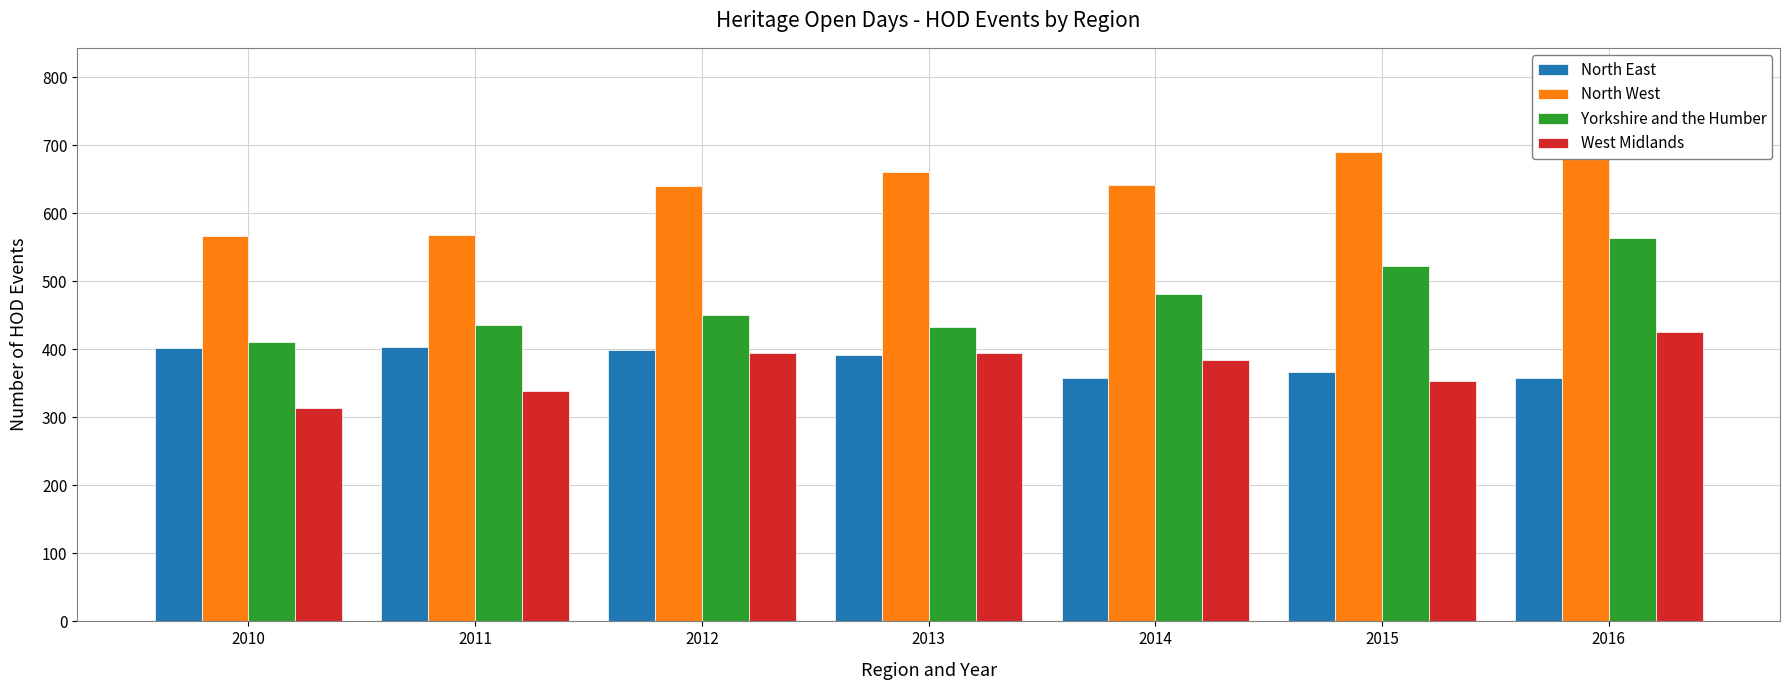

What is the value of the Yorkshire and the Humber bar at the 3rd from the left?

450